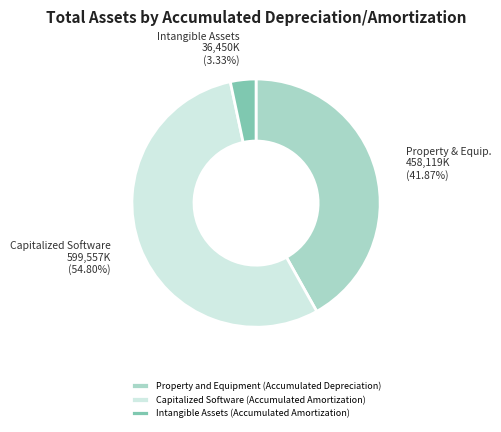

Rank the categories by value from lowest to highest.

Intangible Assets (Accumulated Amortization), Property and Equipment (Accumulated Depreciation), Capitalized Software (Accumulated Amortization)